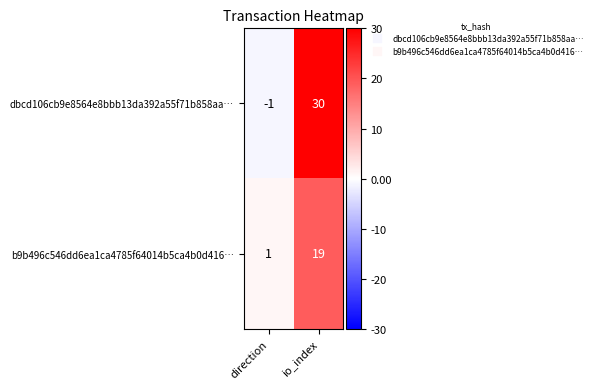

What is the total value across all series at io_index?

49